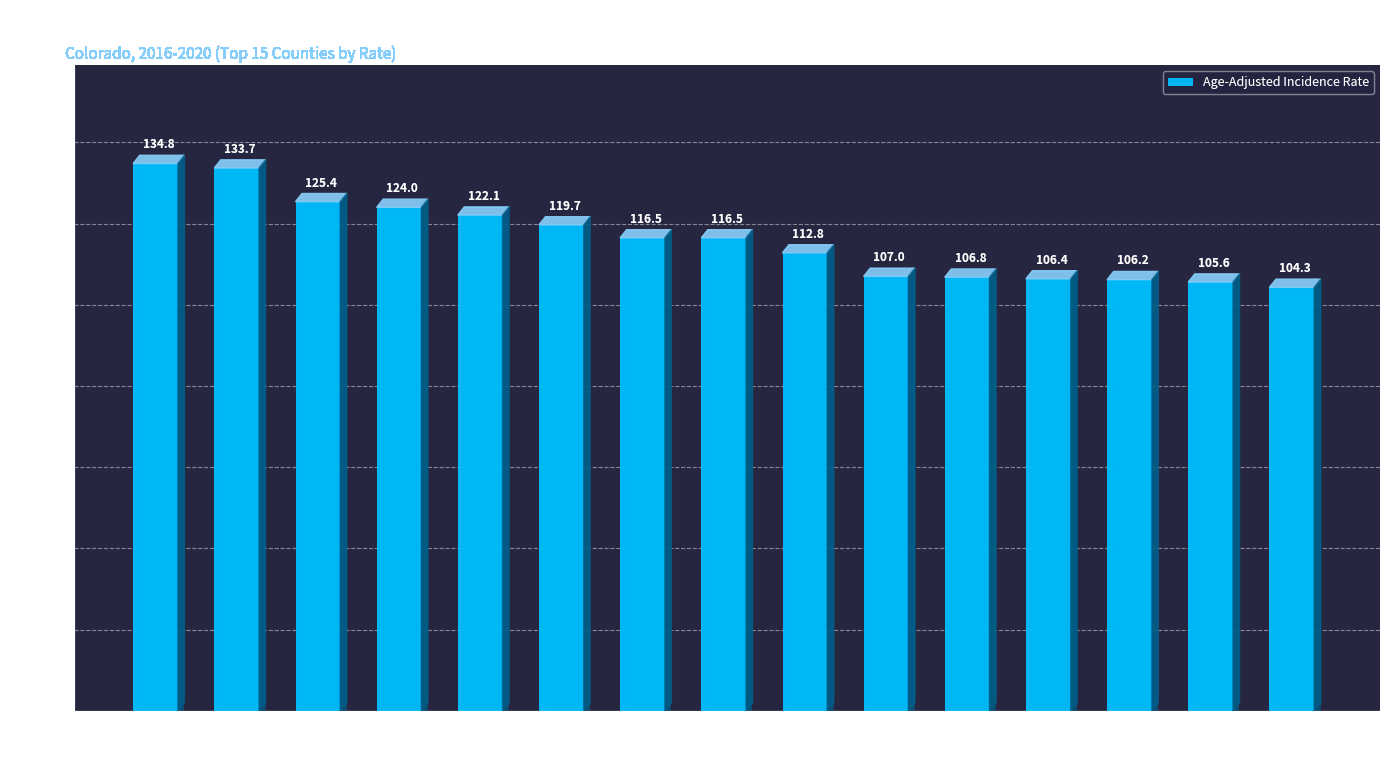

At which label is the value closest to 119?

Pitkin